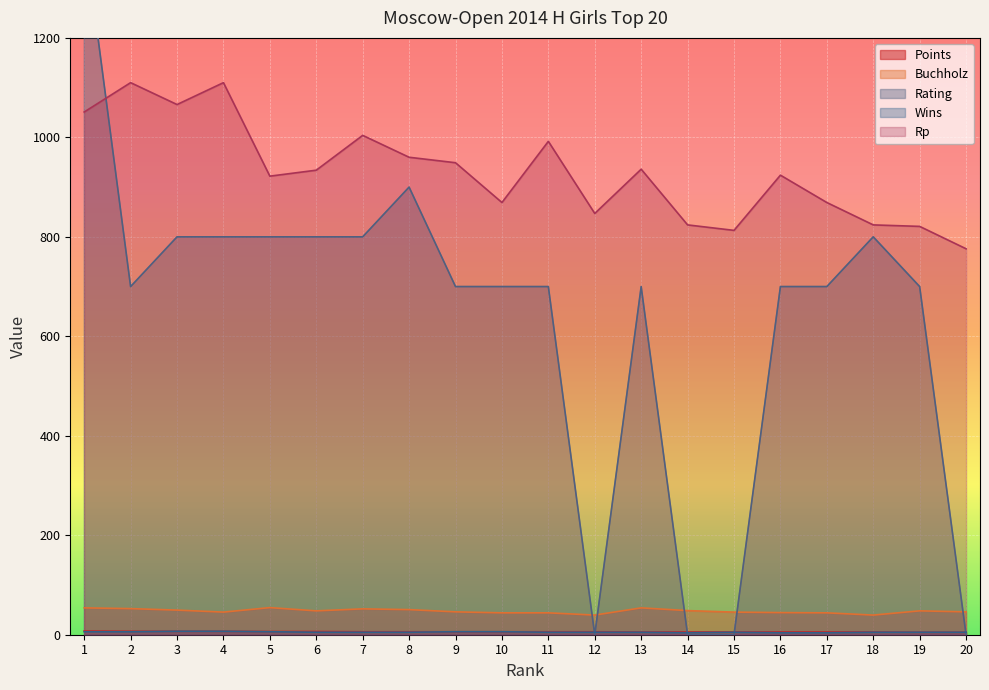

True or false: Buchholz and Rp intersect in this chart.

False